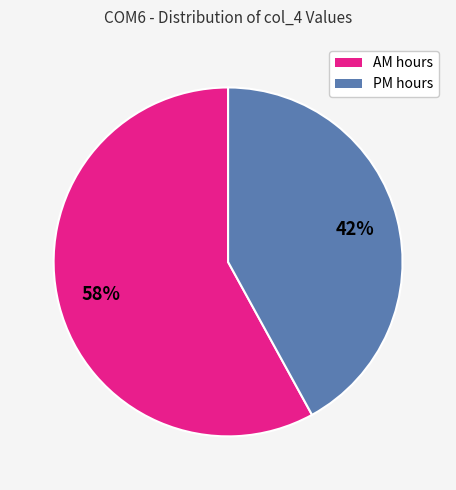

Is there a majority slice in this chart?

Yes